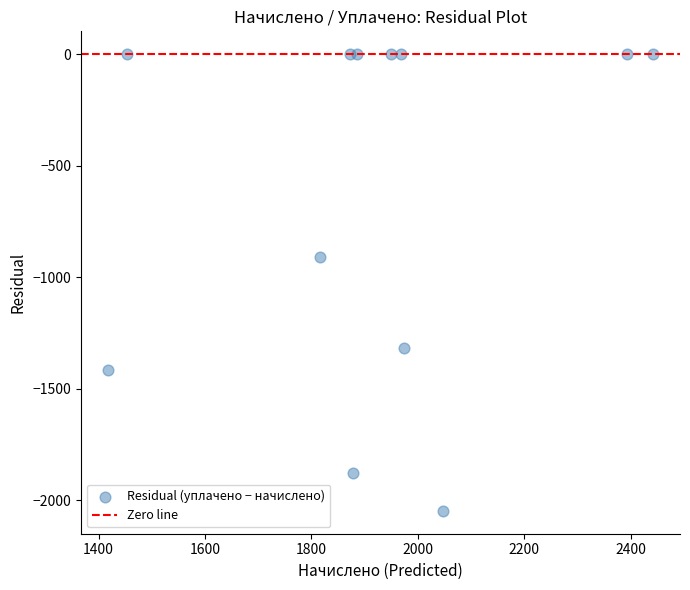

What is the average X value?

1924.9